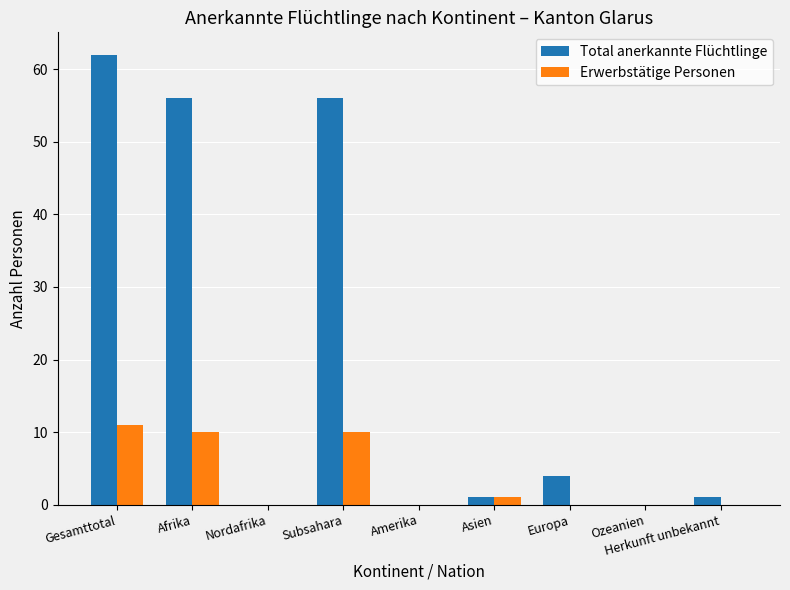

Which series changed the most between Subsahara and Asien?

Total anerkannte Flüchtlinge